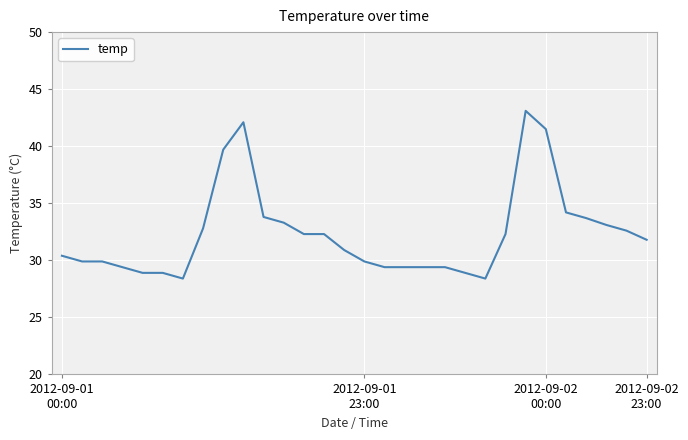

What is the minimum value shown in the chart?

28.4